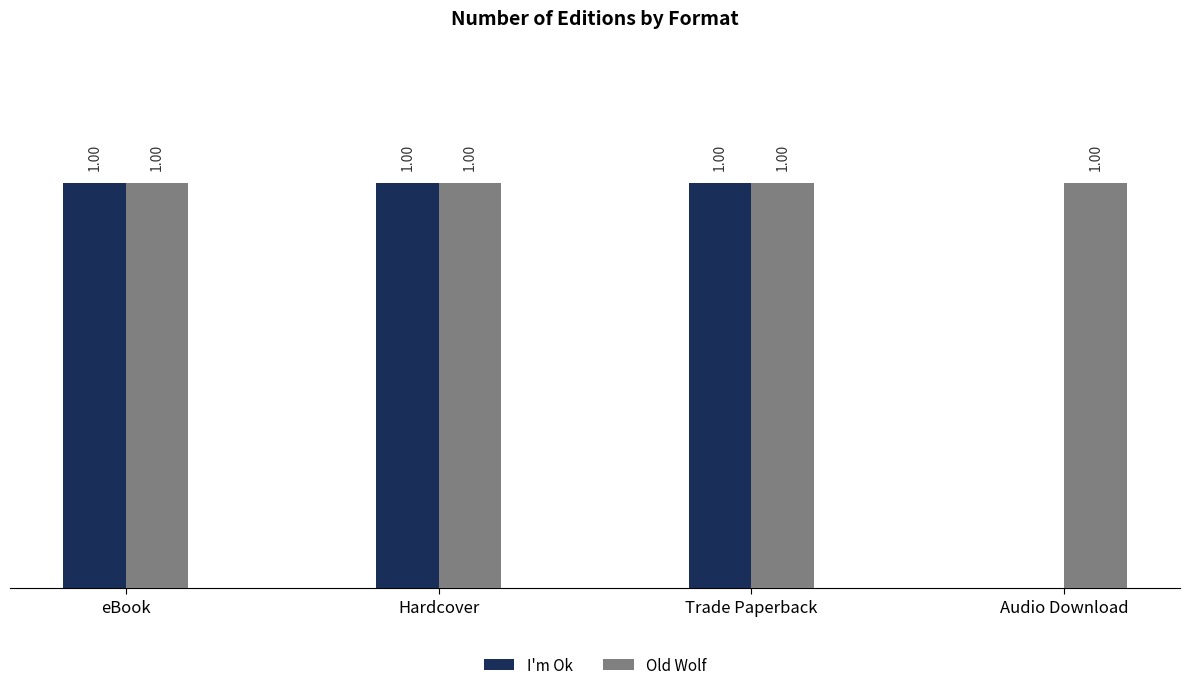

Which series has the largest total across all categories?

Old Wolf